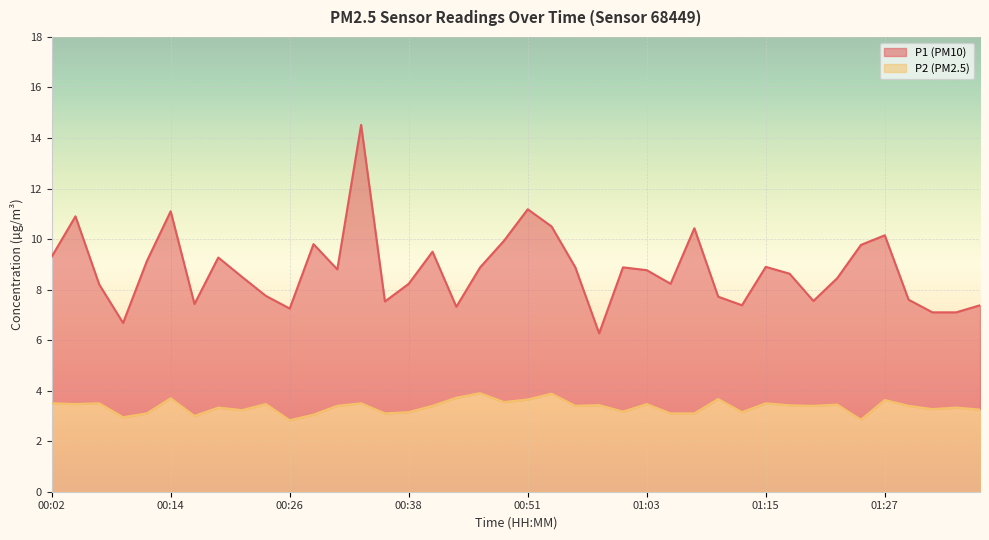

How many data points in P2 are less than 3?

3